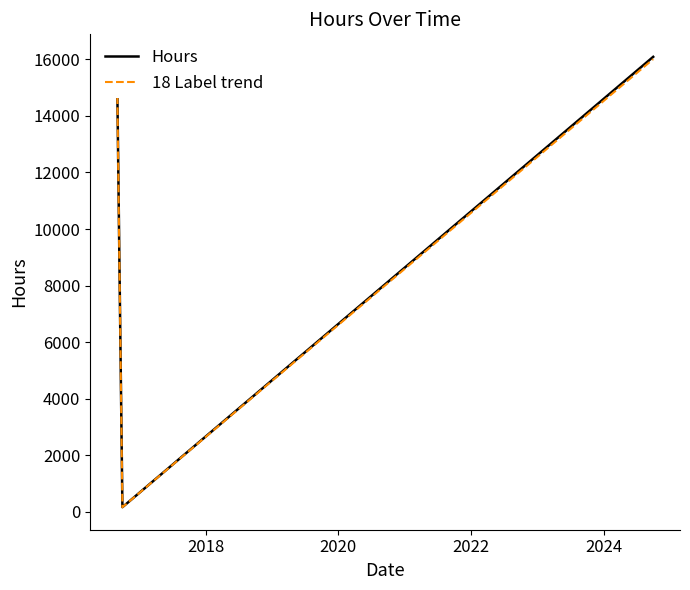

How many lines are shown in the chart?

2